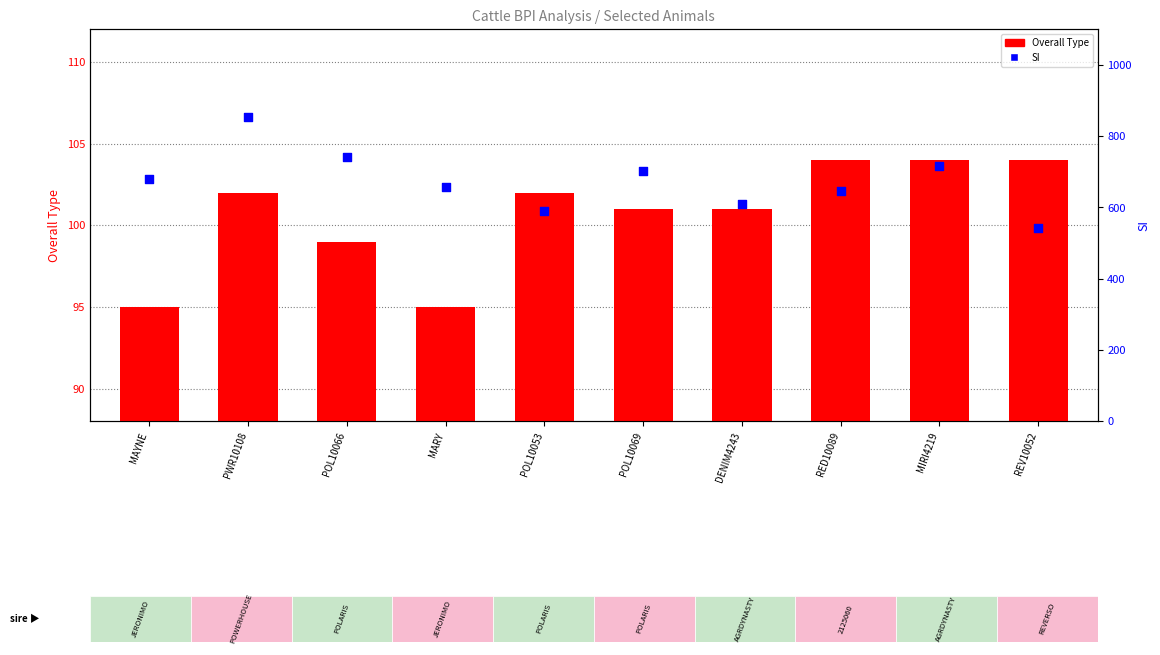

At which category is the sum across all series the highest?

PWR10108